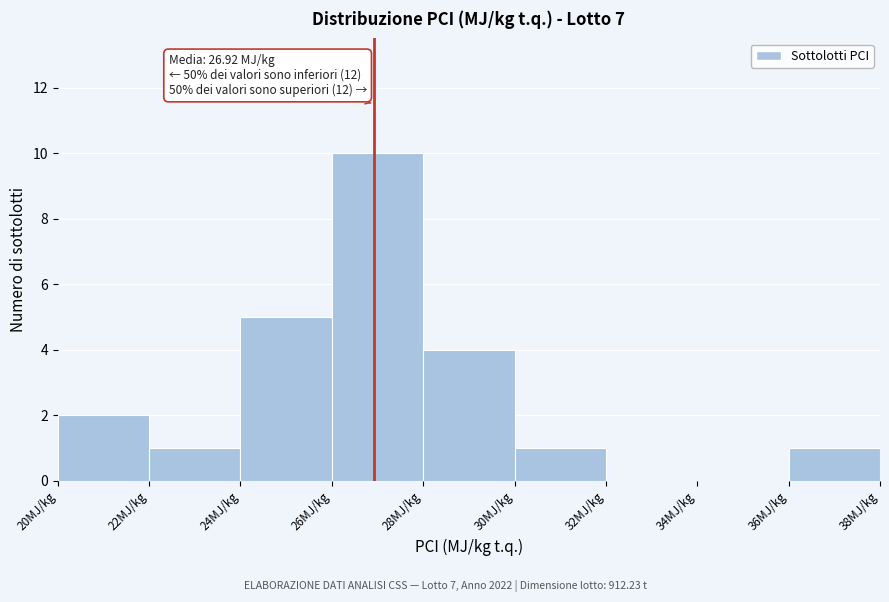

Which range on the x-axis has the tallest bar?

26 to 28